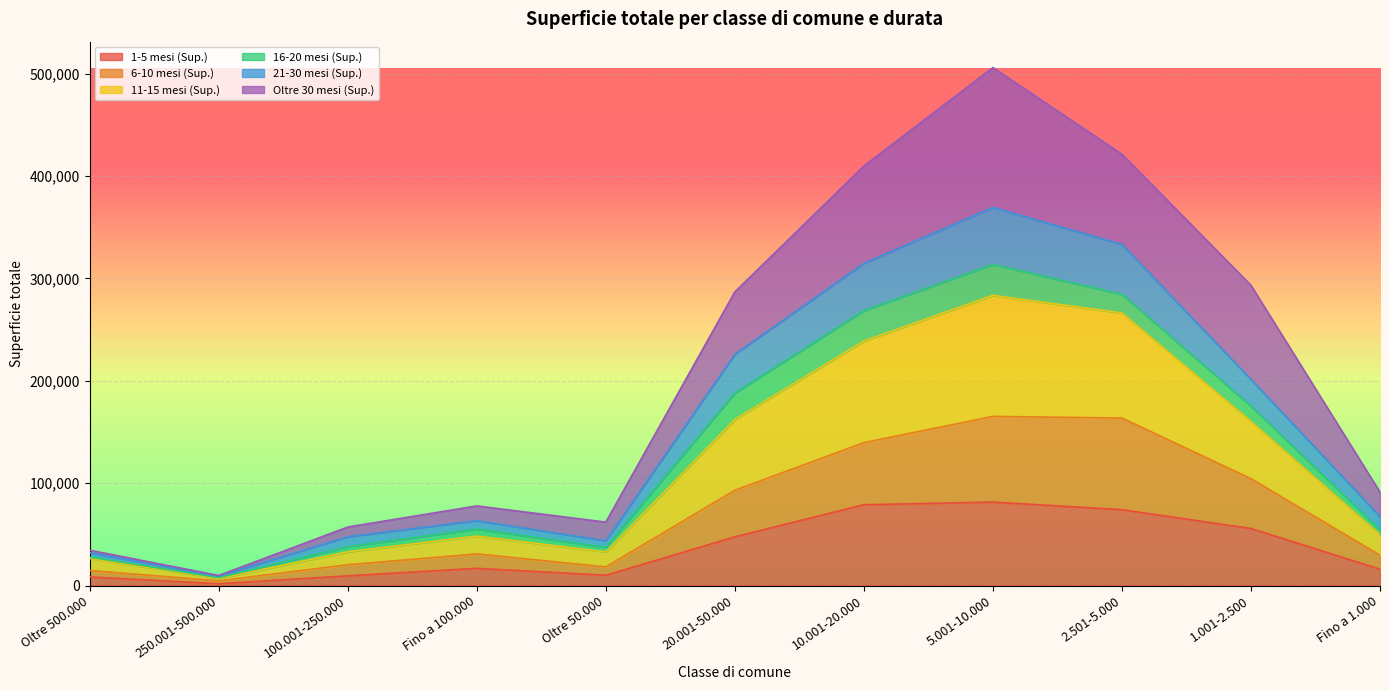

Does the chart display data point markers on the line(s)?

No